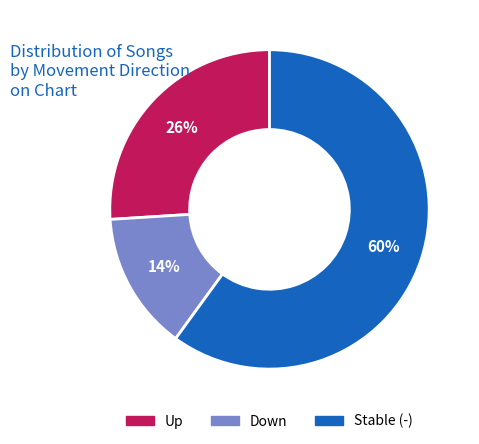

Does any single category account for the majority?

Yes